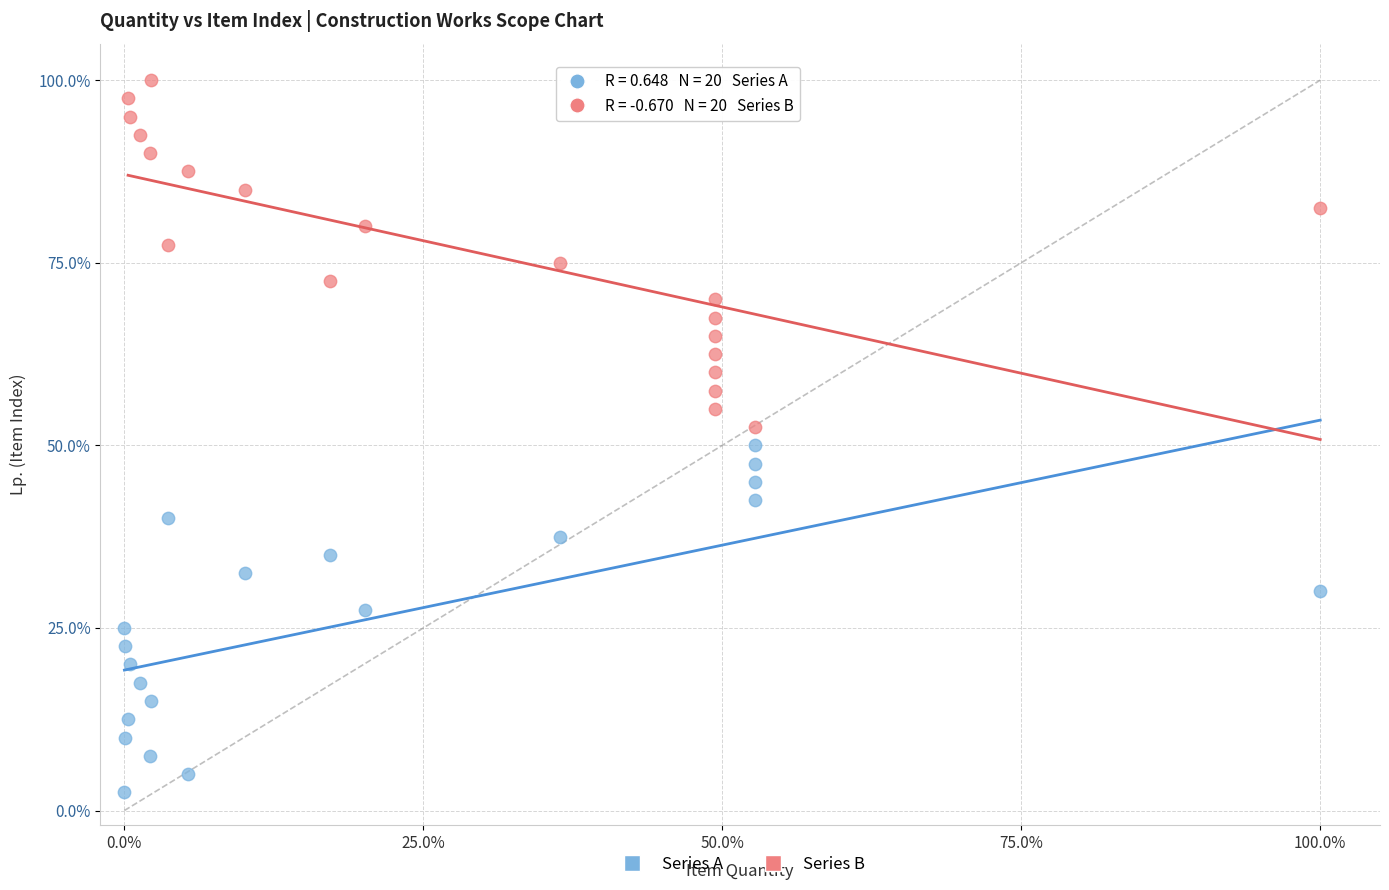

Which series contains the lowest Y value?

Series A